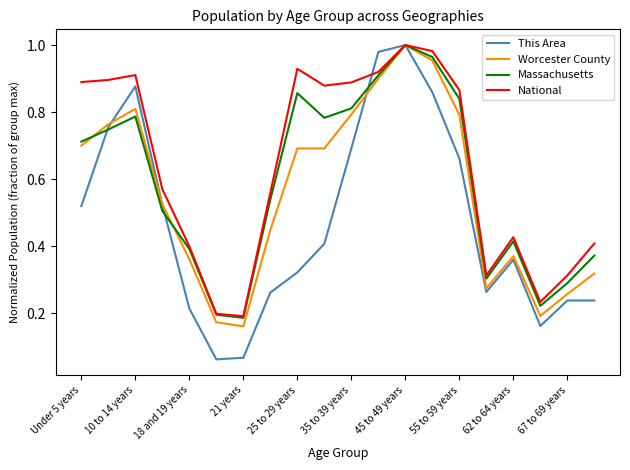

Which series has the largest range (max minus min)?

This Area